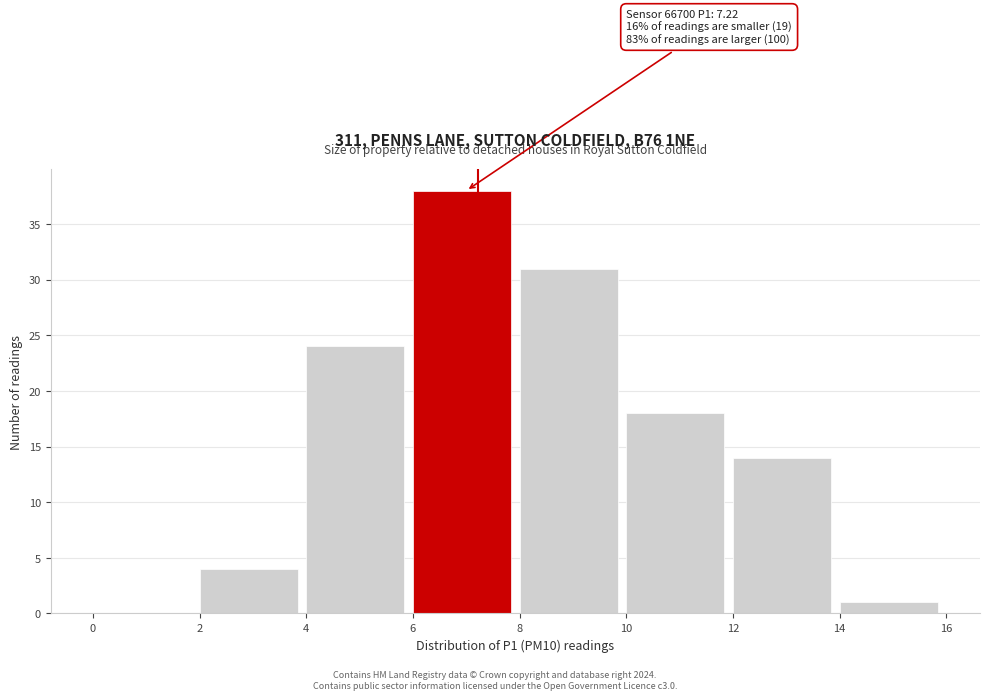

Over which range of the x-axis is the bar tallest?

6 to 8